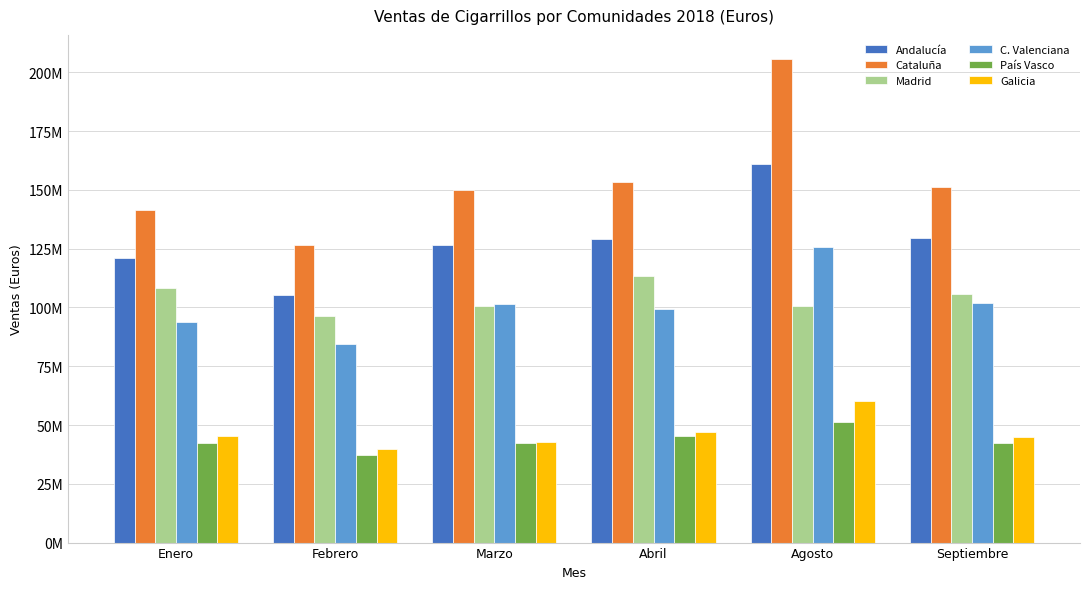

What is the label of the 4th bar from the right?

Marzo